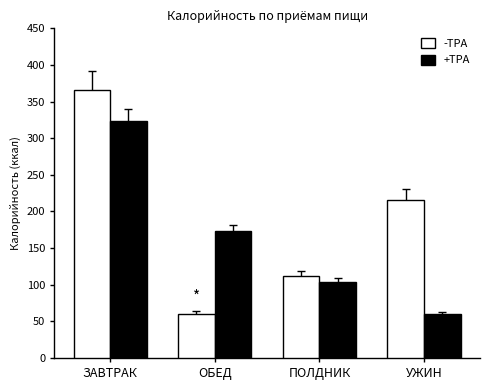

What are all the series names shown in the legend?

-TPA, +TPA